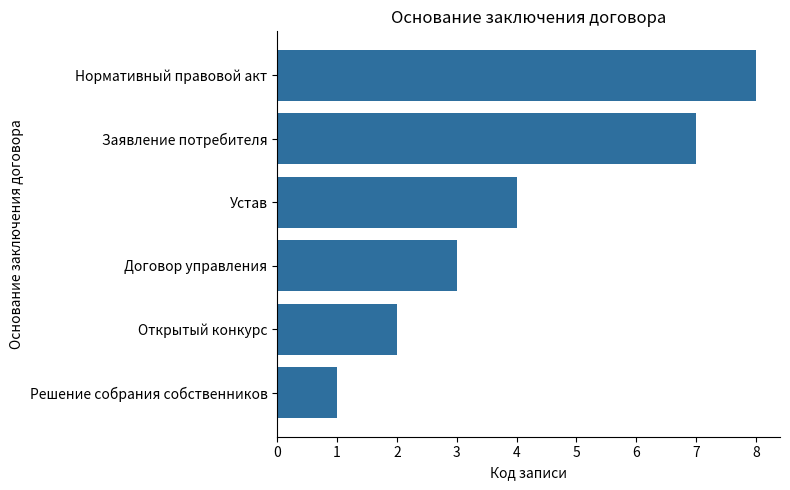

What is the ratio of the value at Заявление потребителя to the value at Решение собрания собственников?

7.0